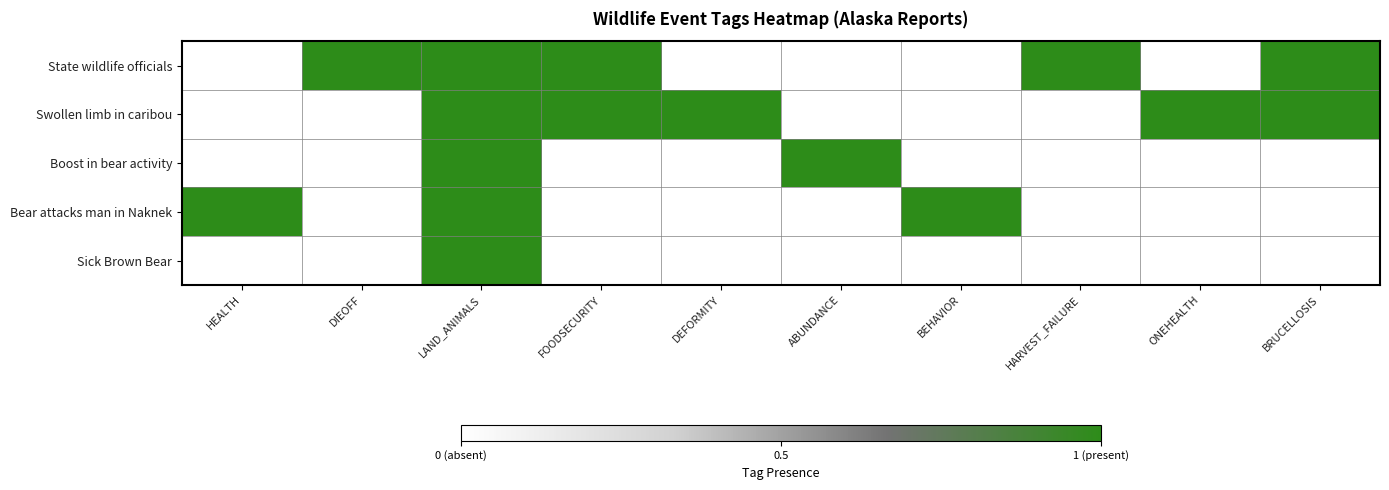

At DEFORMITY, list the series in order from largest to smallest.

Swollen limb in caribou, State wildlife officials, Boost in bear activity, Bear attacks man in Naknek, Sick Brown Bear